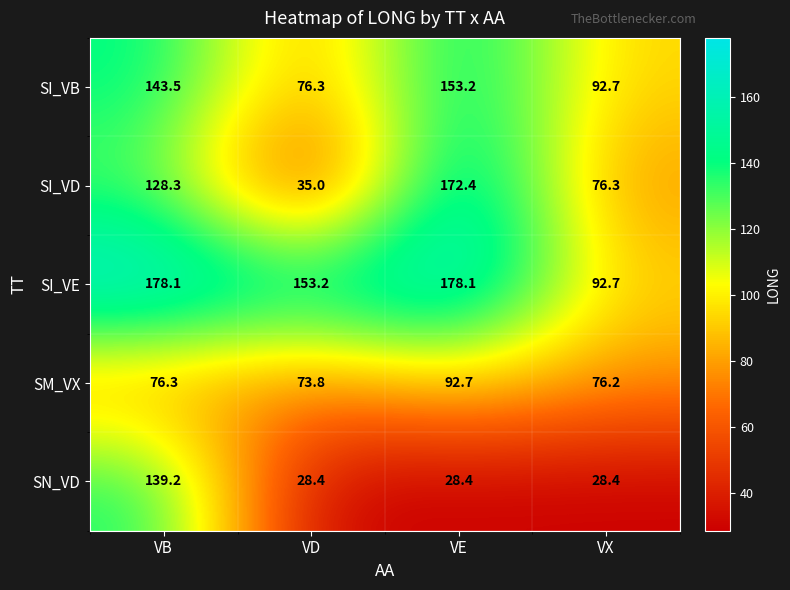

Reading left to right, list all the values displayed in this chart.

SI_VB: VB=143.5	VD=76.3	VE=153.2	VX=92.7
SI_VD: VB=128.3	VD=35.0	VE=172.4	VX=76.3
SI_VE: VB=178.1	VD=153.2	VE=178.1	VX=92.7
SM_VX: VB=76.3	VD=73.8	VE=92.7	VX=76.2
SN_VD: VB=139.2	VD=28.4	VE=28.4	VX=28.4